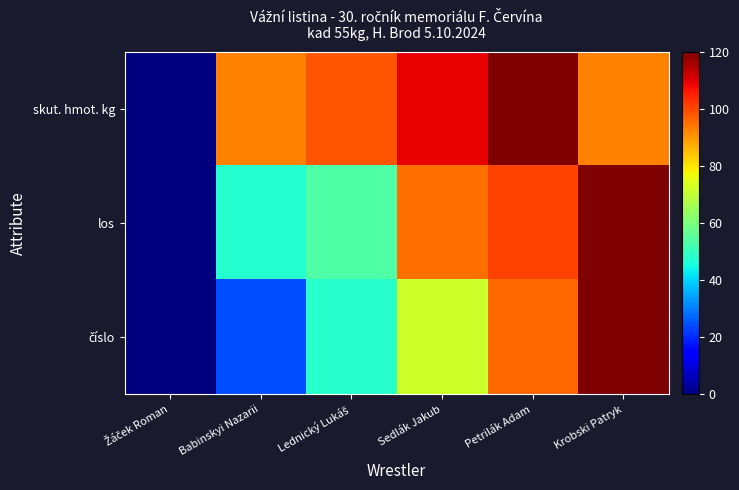

At how many categories does at least one series exceed 105?

3